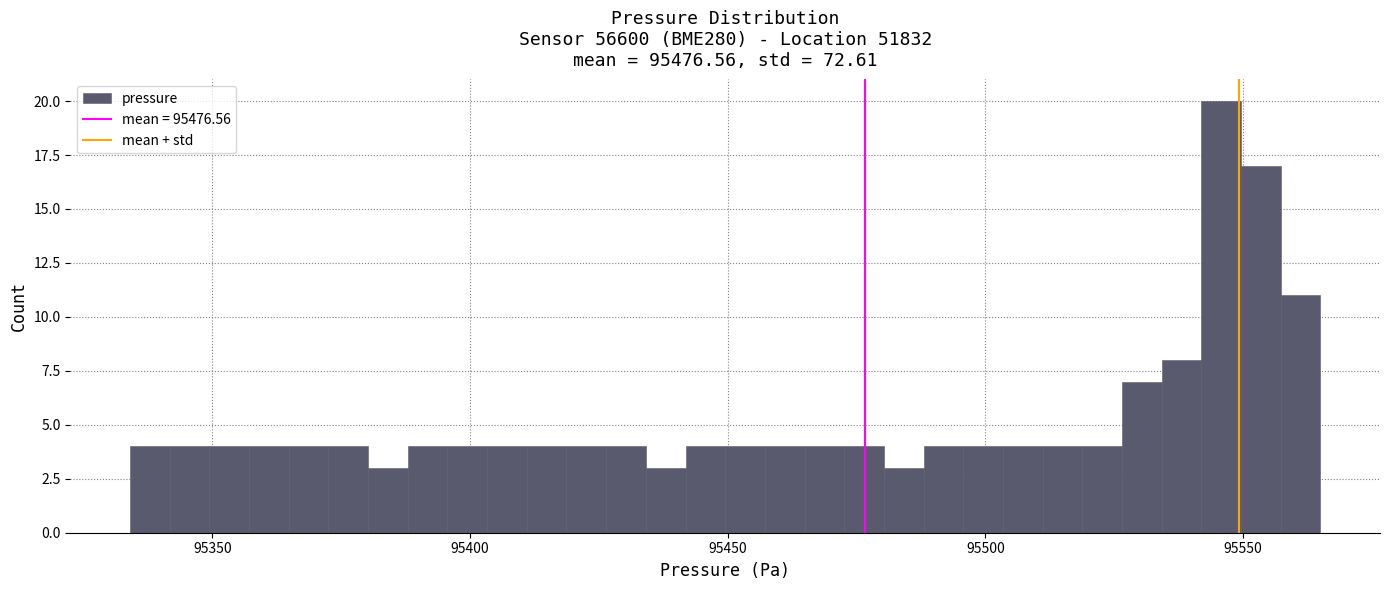

Read against the x-axis, roughly where is the centre of the tallest bar?

95545